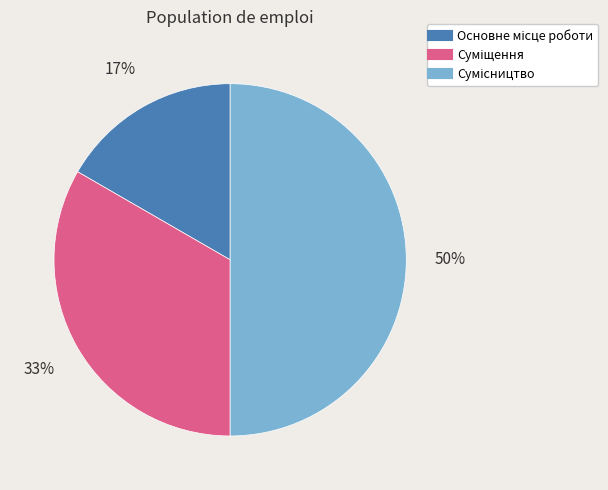

To the nearest percent, what is the average slice percentage?

33%